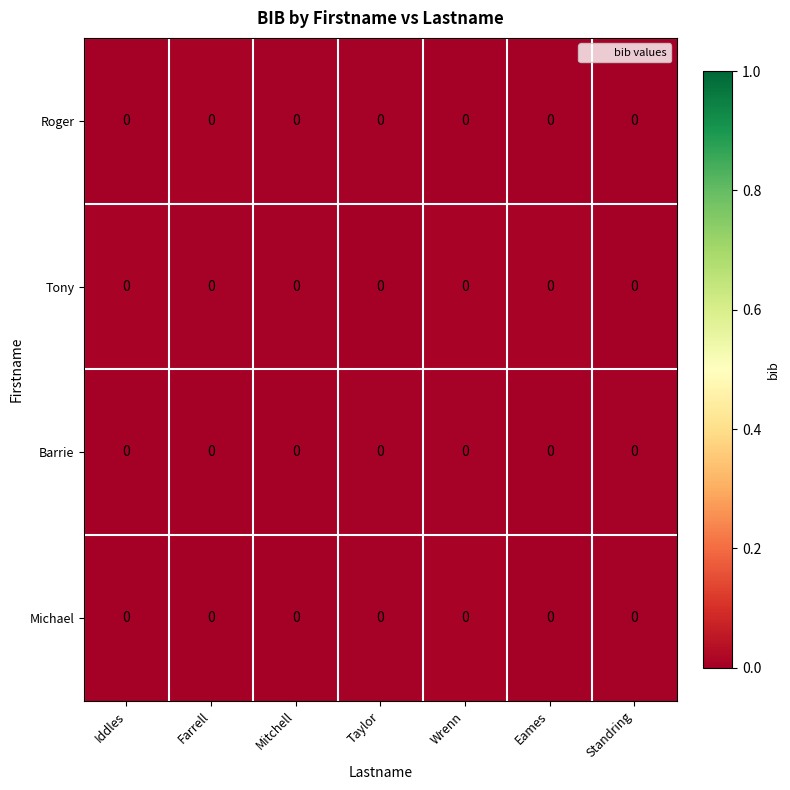

Rank the series at Taylor from lowest to highest value.

Tony, Michael, Barrie, Roger